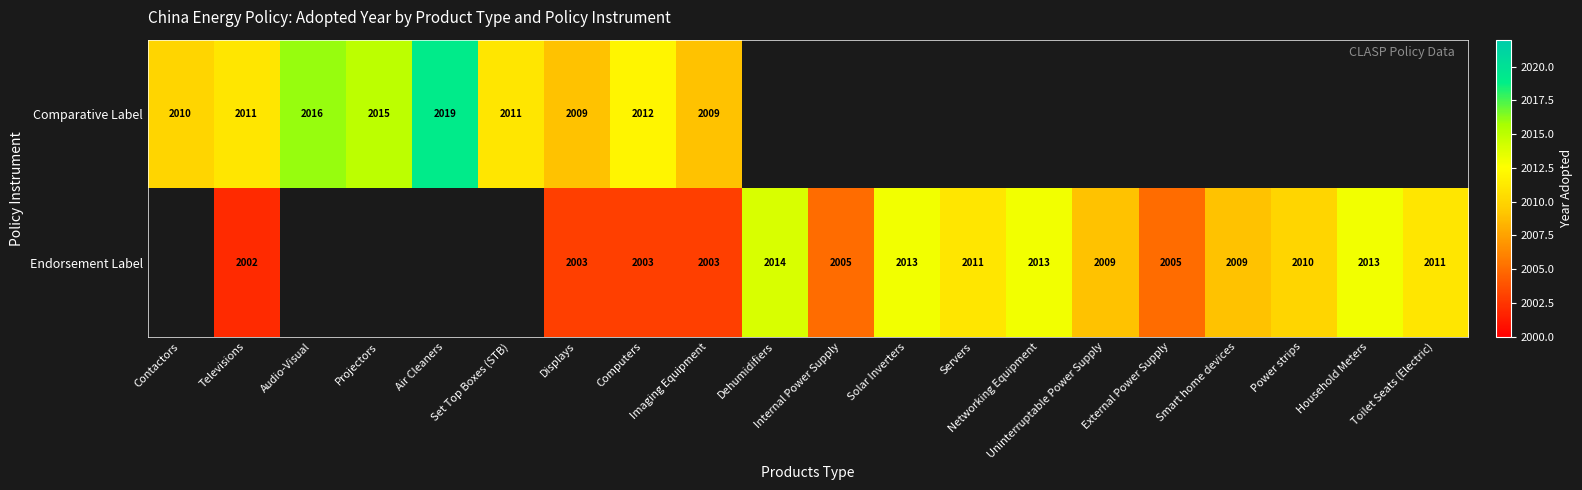

Is it true that Comparative Label equals 3123 at Projectors?

False